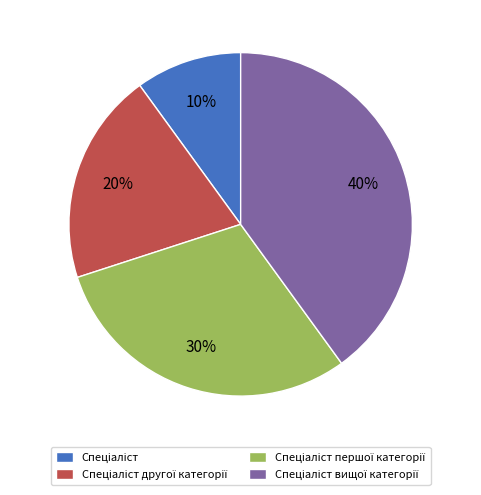

Is there a majority slice in this chart?

No